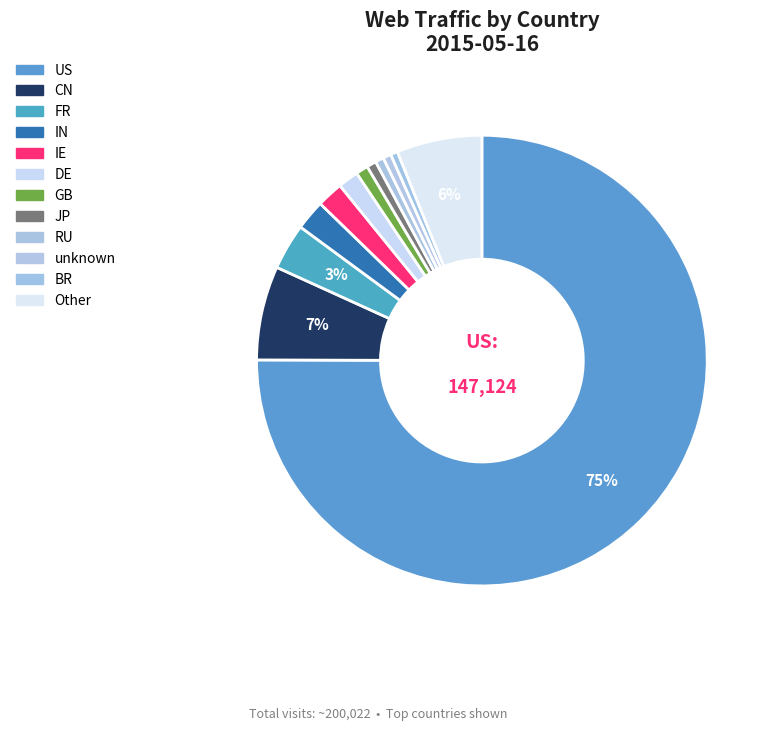

Count the number of slices in the pie.

12